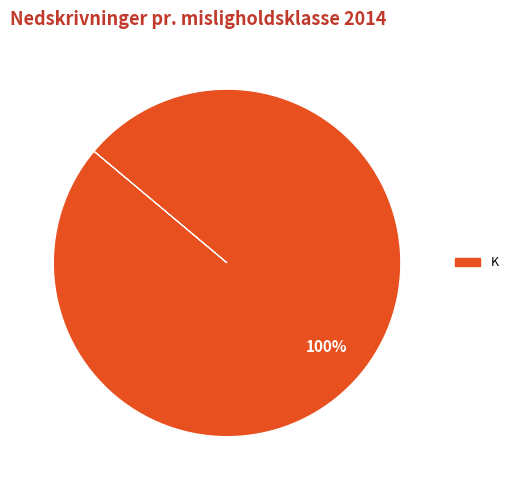

Does any single category account for the majority?

Yes